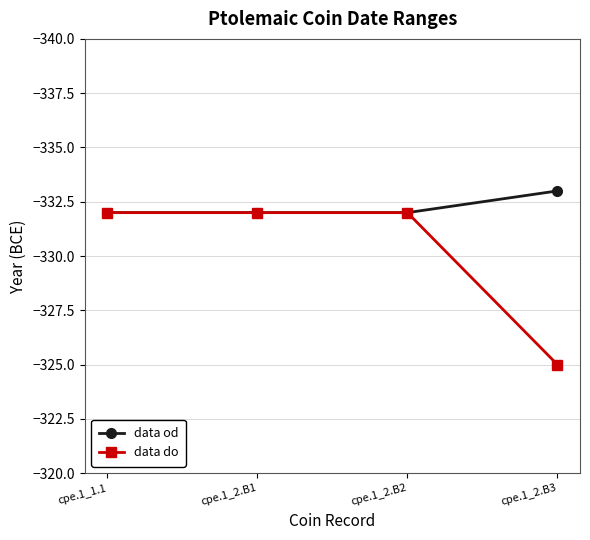

Count the number of categories in the chart.

4